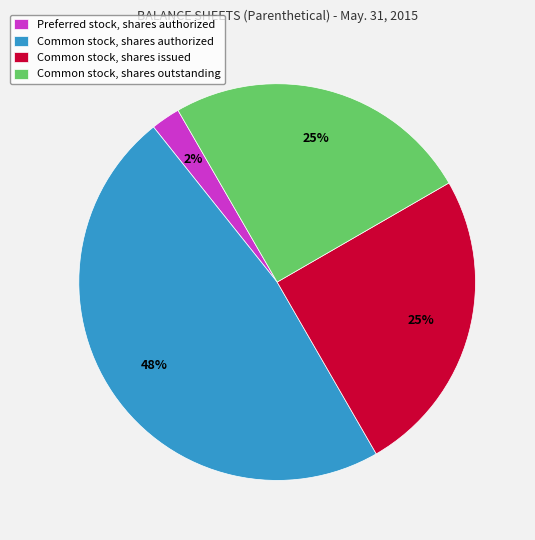

What percentage is the Common stock, shares authorized slice, to the nearest percent?

48%